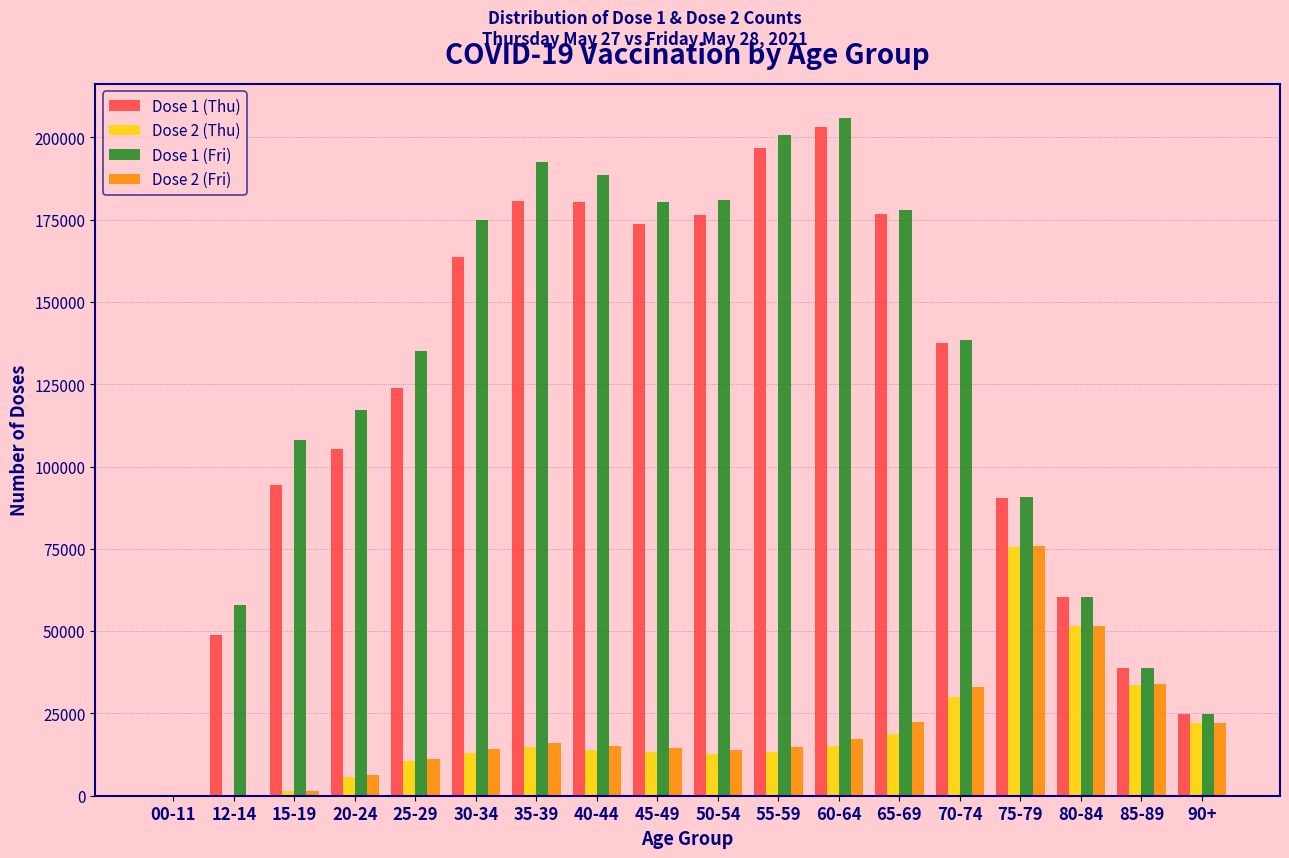

At which category does the chart reach its peak across all series?

60-64